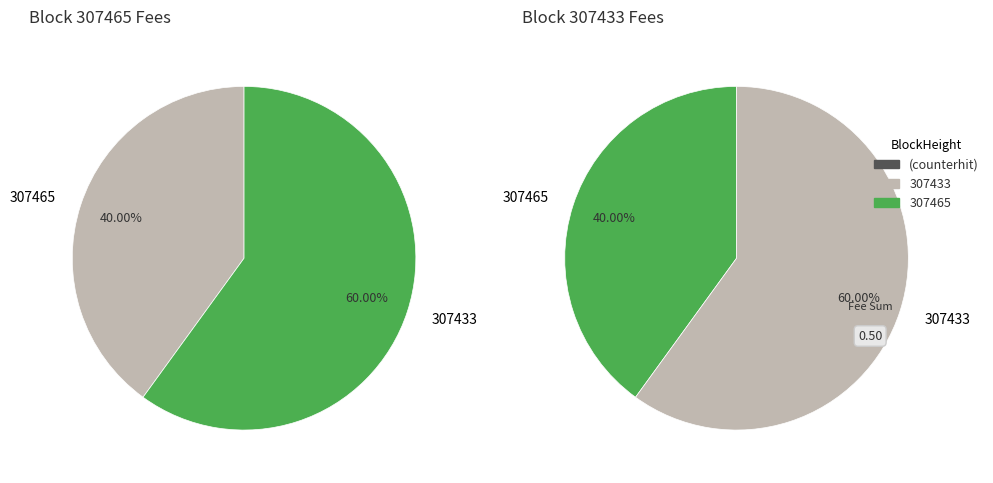

How many slices are in this pie chart?

2